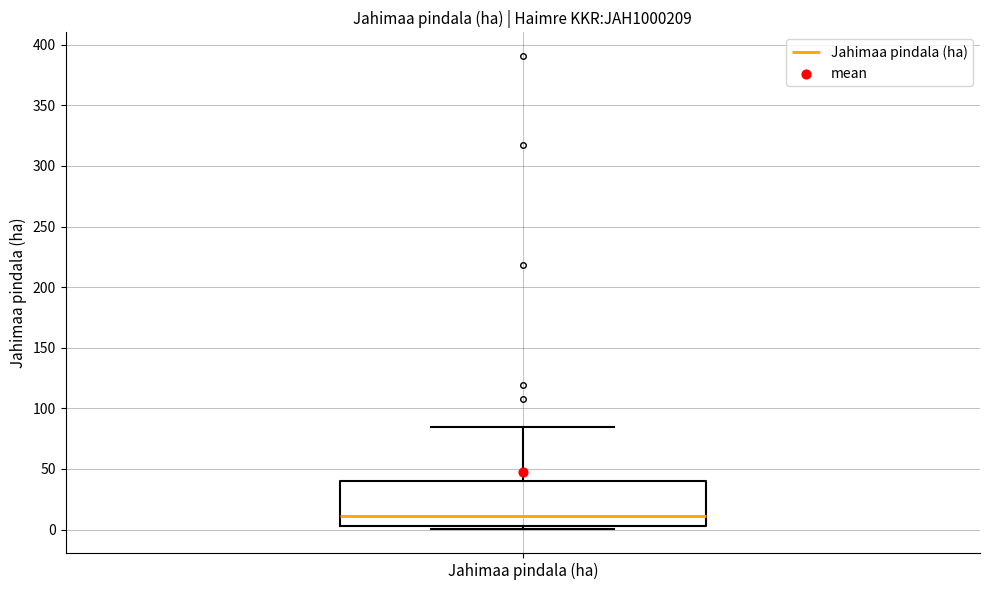

Transcribe this box plot: give where the median line is, the range the box spans, and where the two whiskers end, as read against the y-axis. The values are not printed on the chart, so give them approximately, as read against the axis.

median 10, box 5 to 40, whiskers 0 to 85